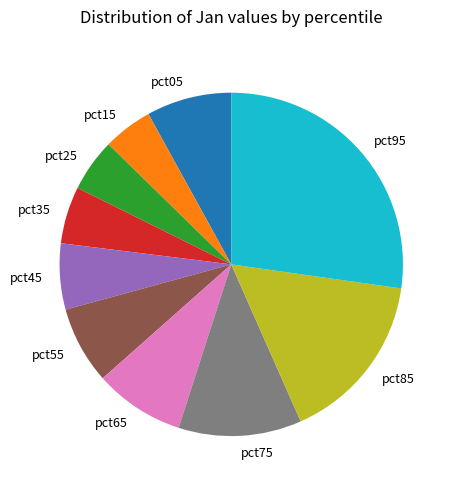

Combined, do pct85 and pct95 account for over 50%?

No